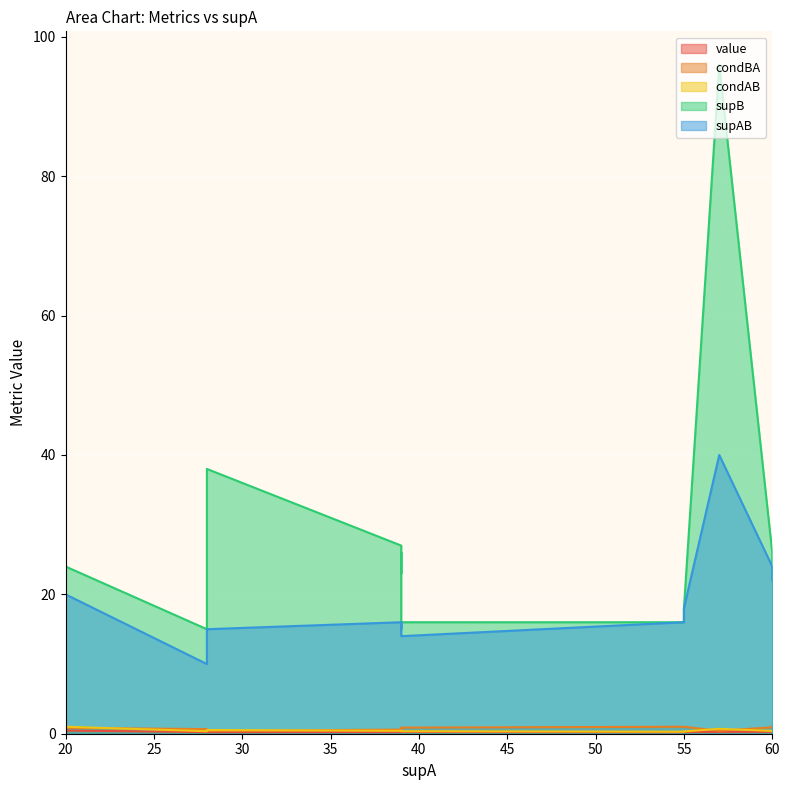

Which series has the largest total across all categories?

supB